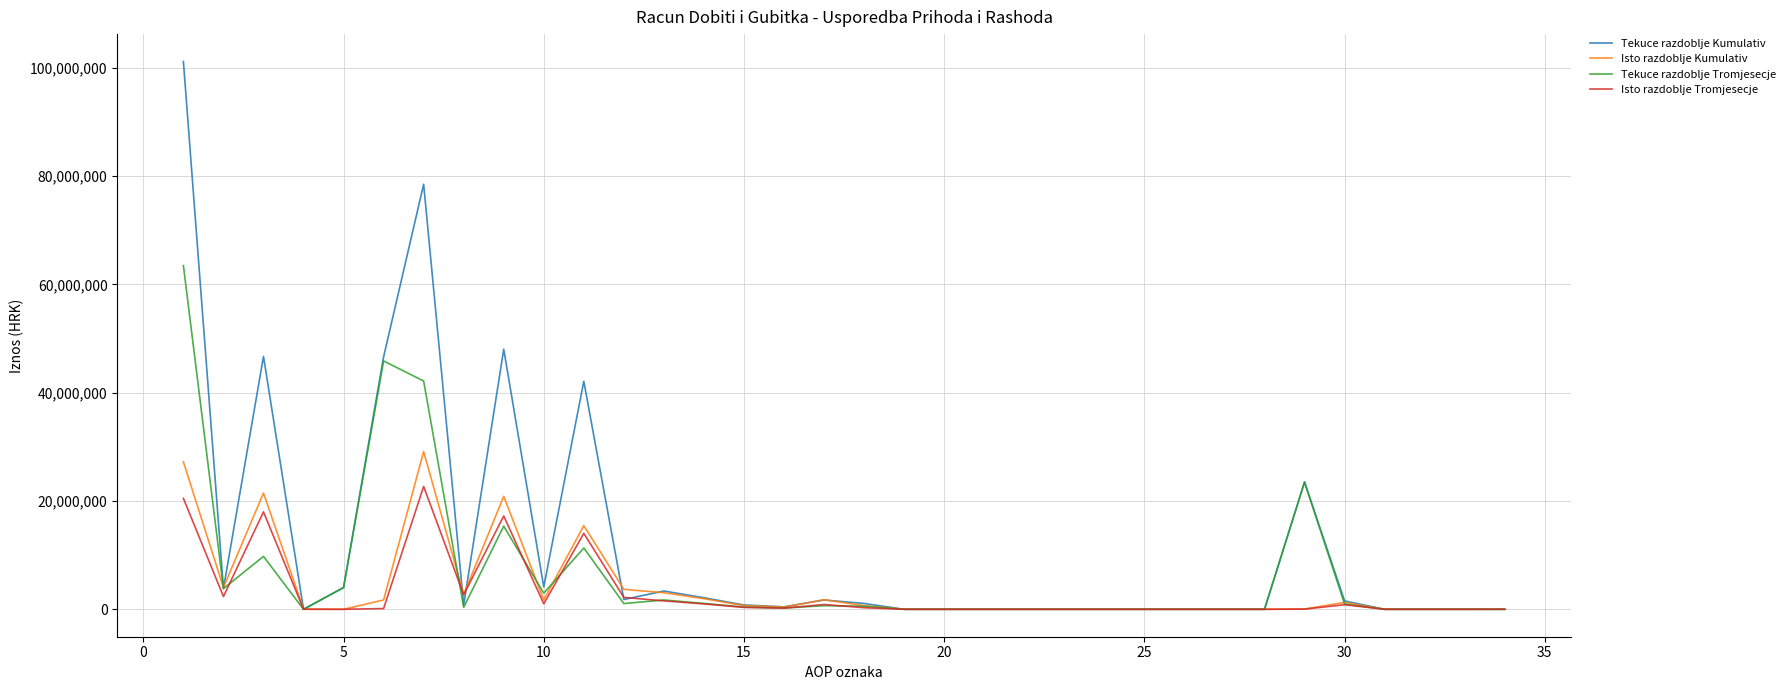

Which series has the largest range (max minus min)?

Tekuce razdoblje Kumulativ